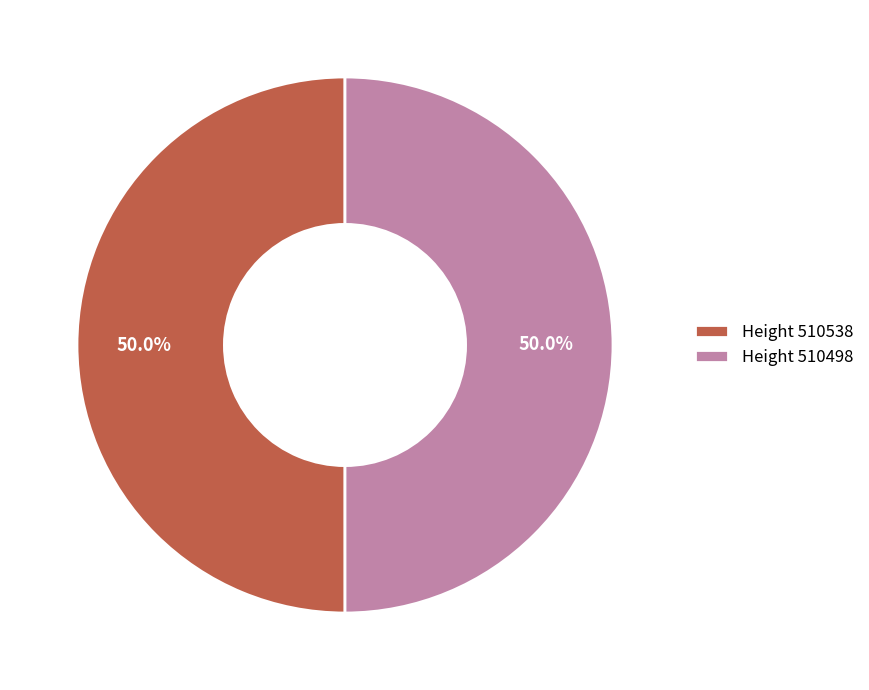

What is the ratio of the value at Height 510498 to the value at Height 510538?

1.0